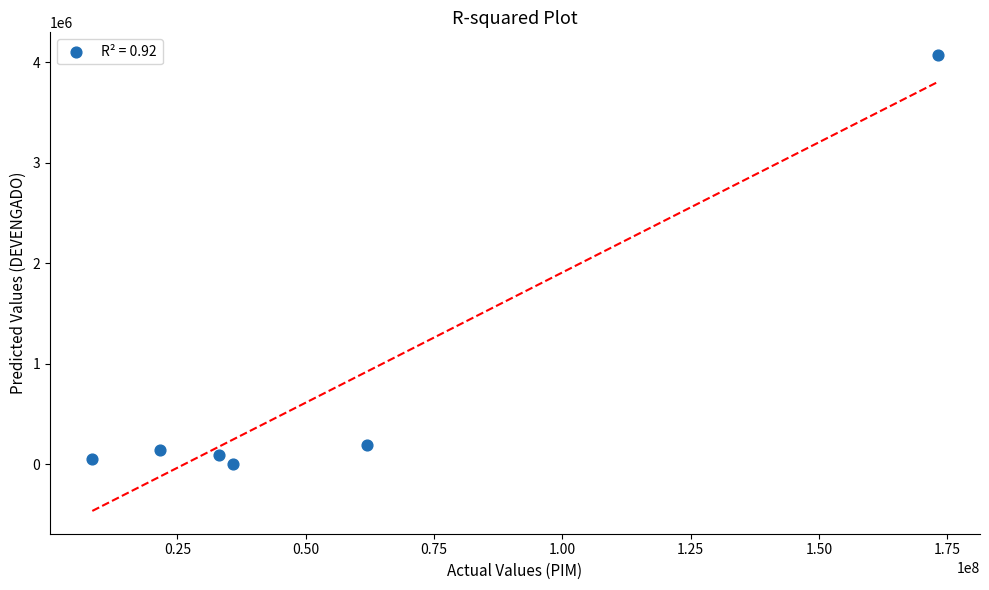

What is the average X value?

55660226.0